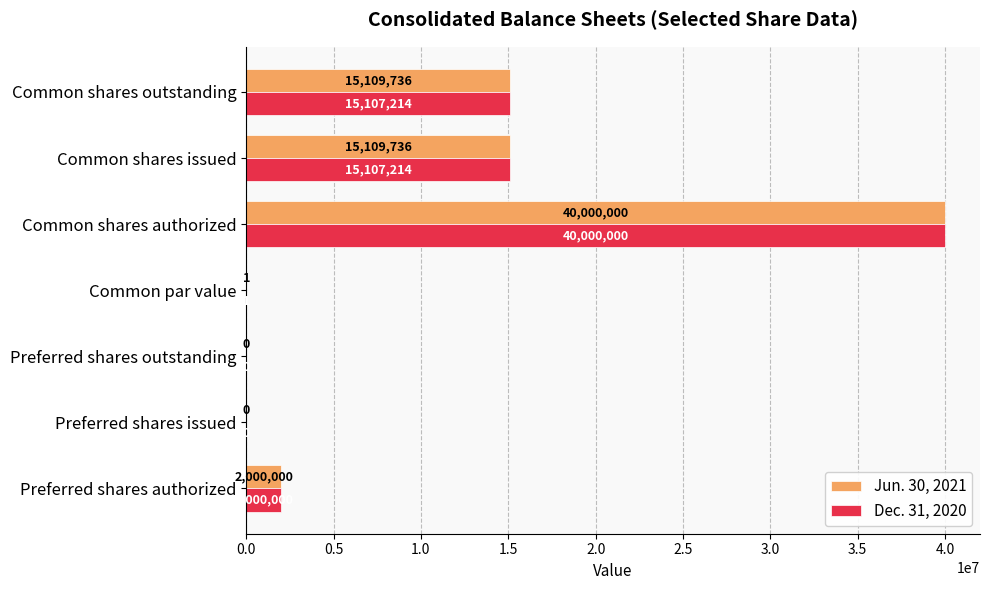

What is the sum of all Dec. 31, 2020 values?

72214429